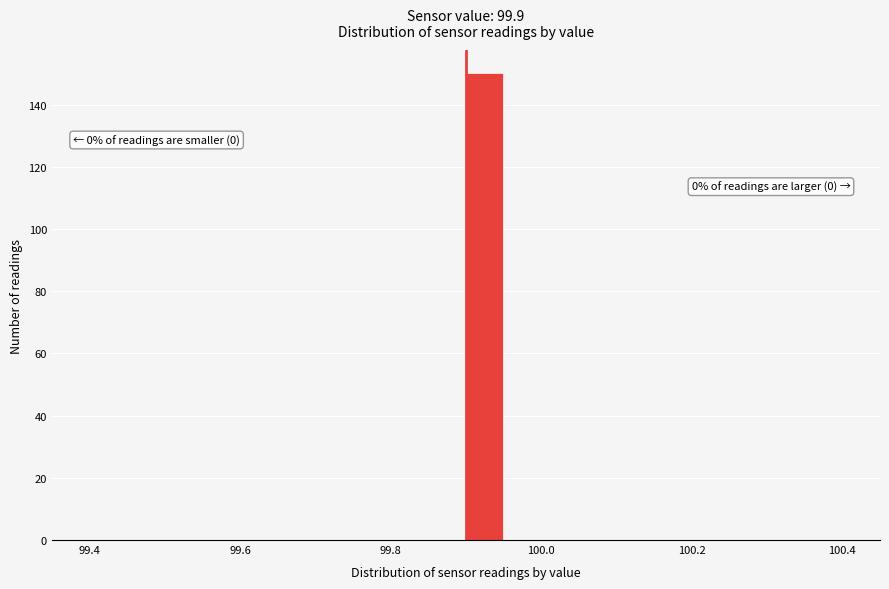

Read against the x-axis, roughly where is the centre of the tallest bar?

99.92